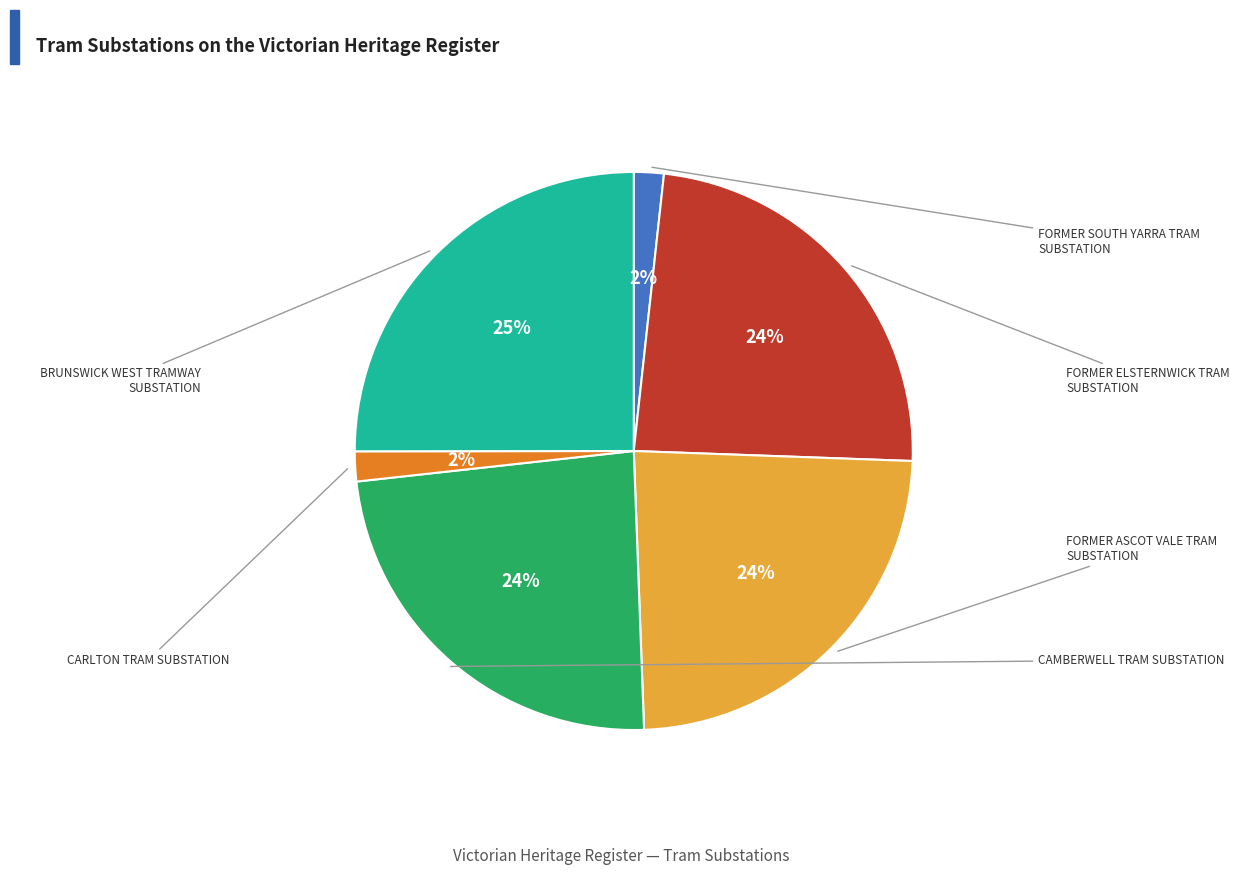

What is the change in value from FORMER ASCOT VALE TRAM SUBSTATION to CARLTON TRAM SUBSTATION?

-178320